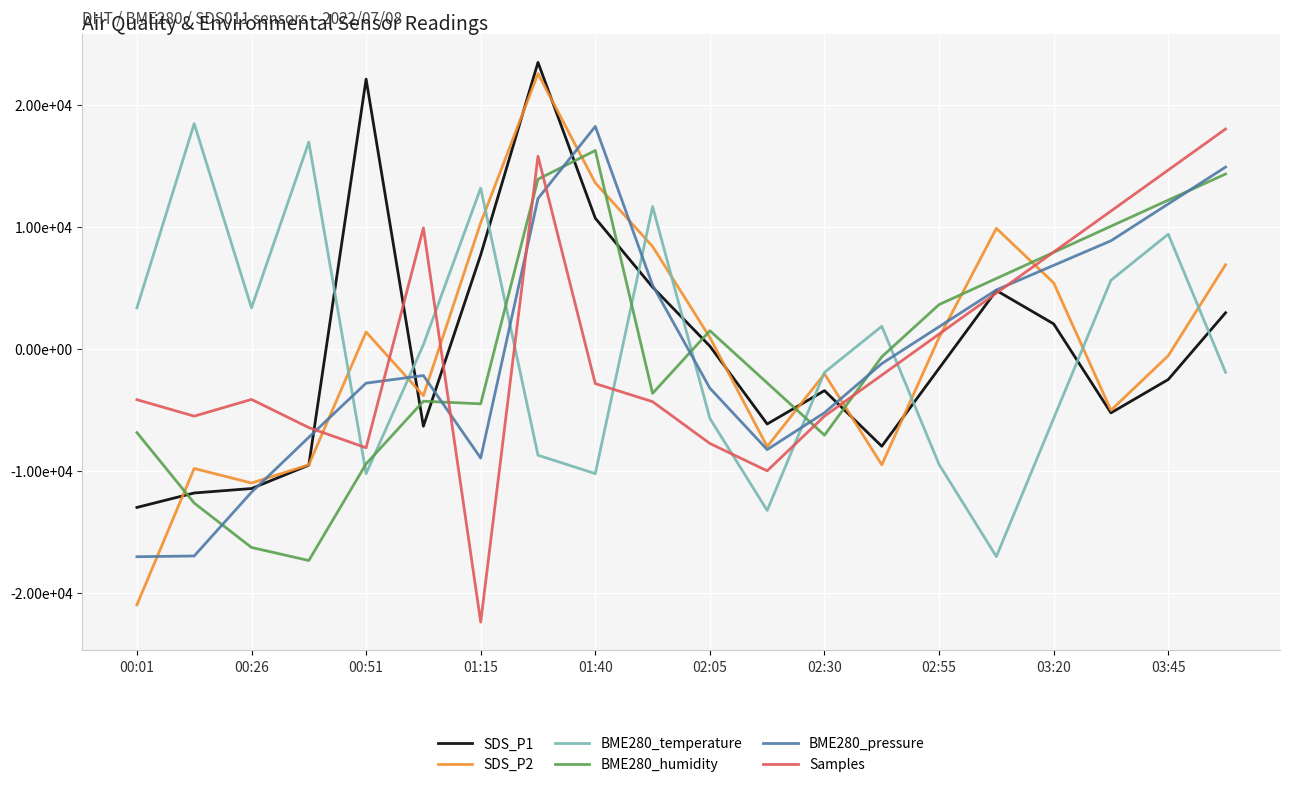

Does the chart have visible grid lines?

Yes